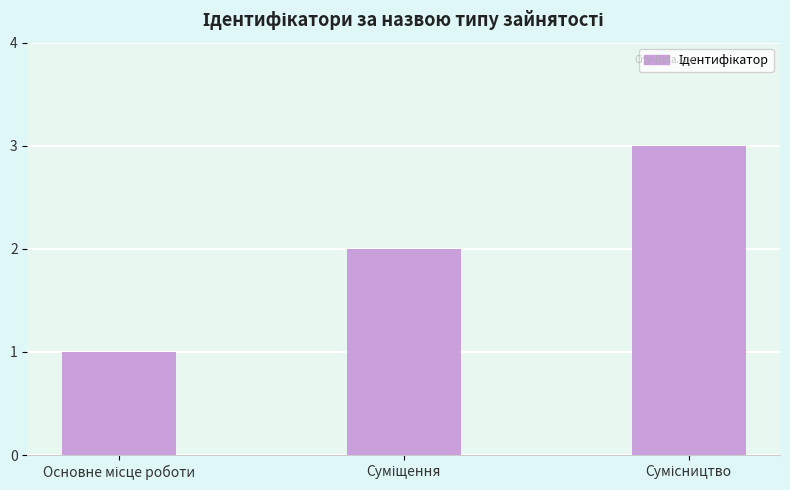

What is the smallest value displayed?

1